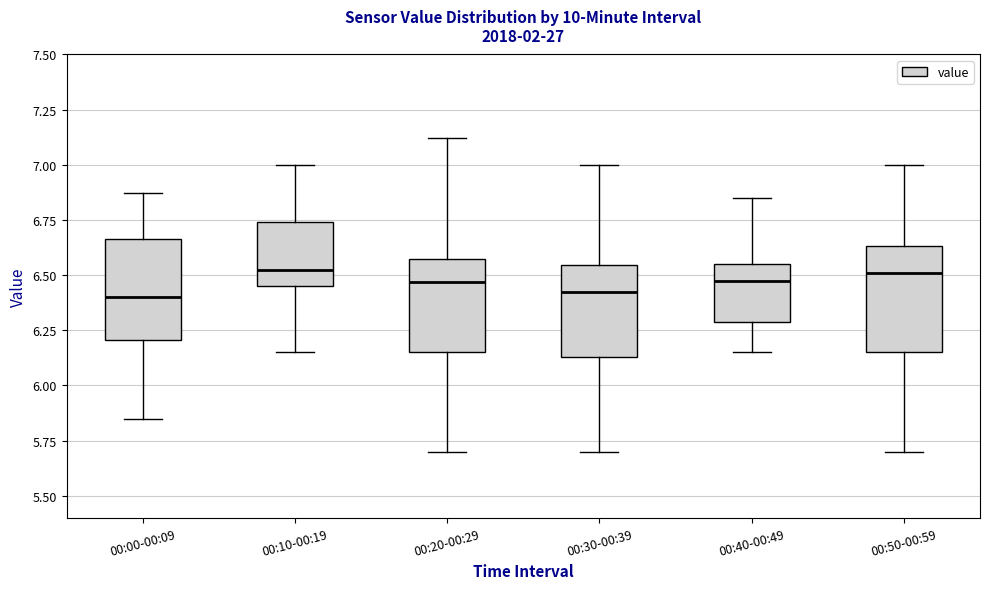

Reading left to right, read every box against the y-axis: the position of its median line, the range the box covers, and the ends of its whiskers. The values are not printed on the chart, so give them approximately, as read against the axis.

00:00-00:09: median 6.40, box 6.20 to 6.65, whiskers 5.85 to 6.85
00:10-00:19: median 6.55, box 6.45 to 6.75, whiskers 6.15 to 7.00
00:20-00:29: median 6.45, box 6.15 to 6.60, whiskers 5.70 to 7.10
00:30-00:39: median 6.45, box 6.15 to 6.55, whiskers 5.70 to 7.00
00:40-00:49: median 6.50, box 6.30 to 6.55, whiskers 6.15 to 6.85
00:50-00:59: median 6.50, box 6.15 to 6.65, whiskers 5.70 to 7.00